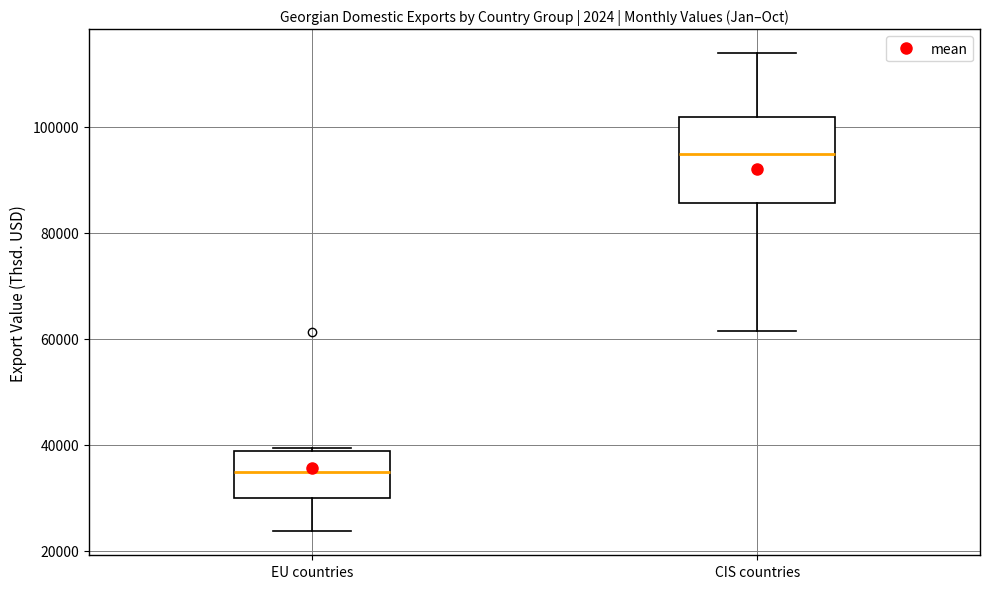

Which box has the highest median line?

CIS countries